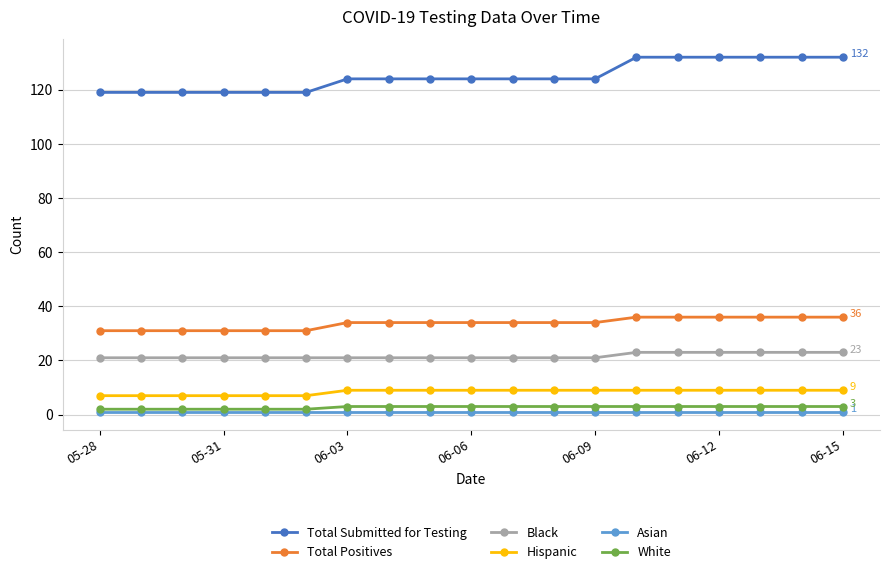

At how many categories does at least one series exceed 129?

6